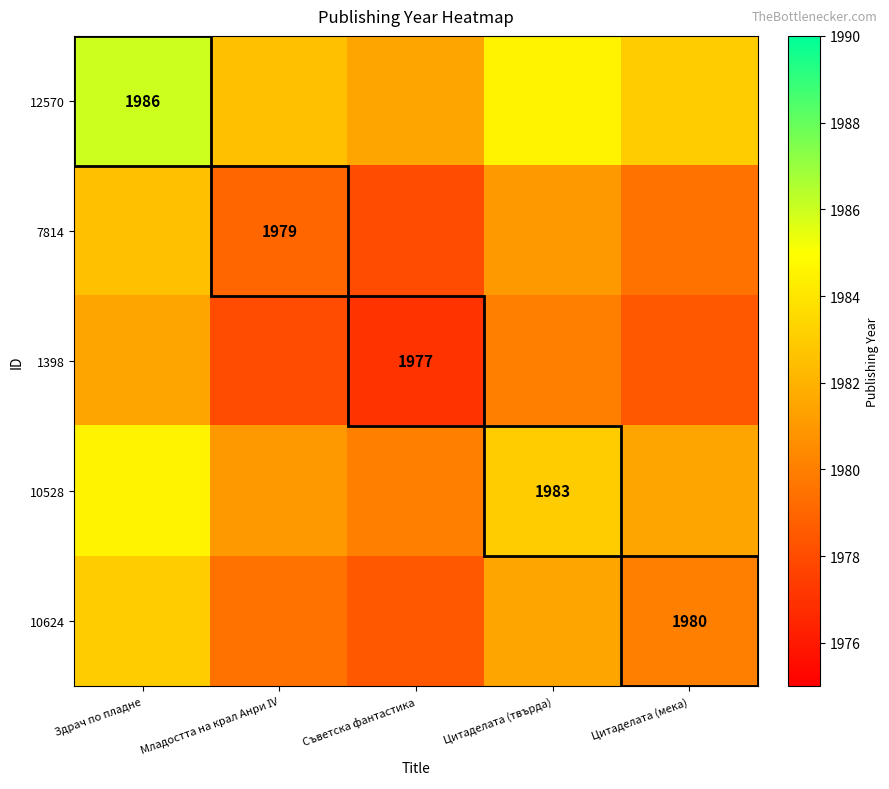

Between Цитаделата (мека) and Цитаделата (твърда), which is larger?

Цитаделата (твърда)